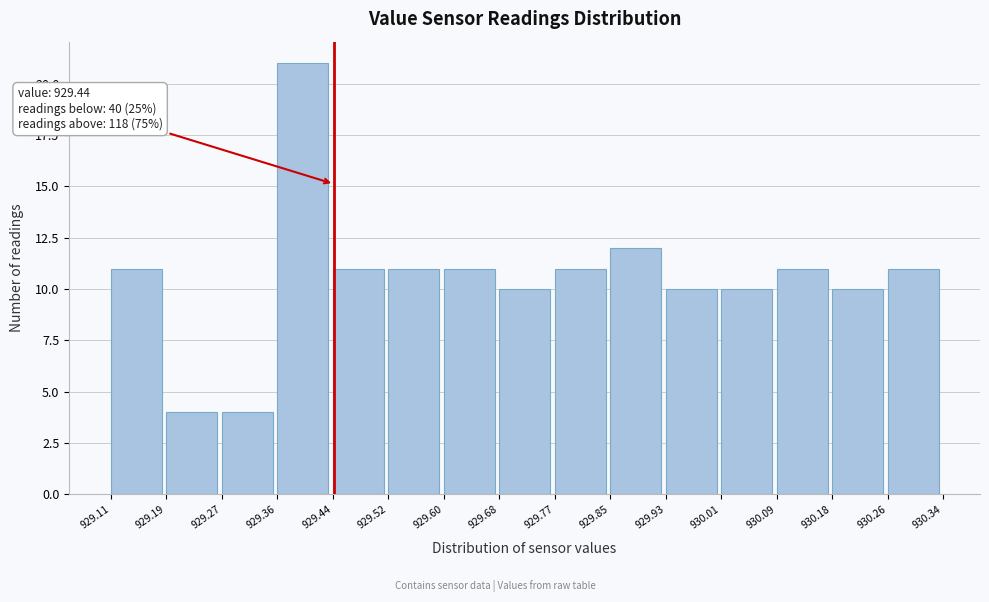

Which range on the x-axis has the tallest bar?

929.36 to 929.44